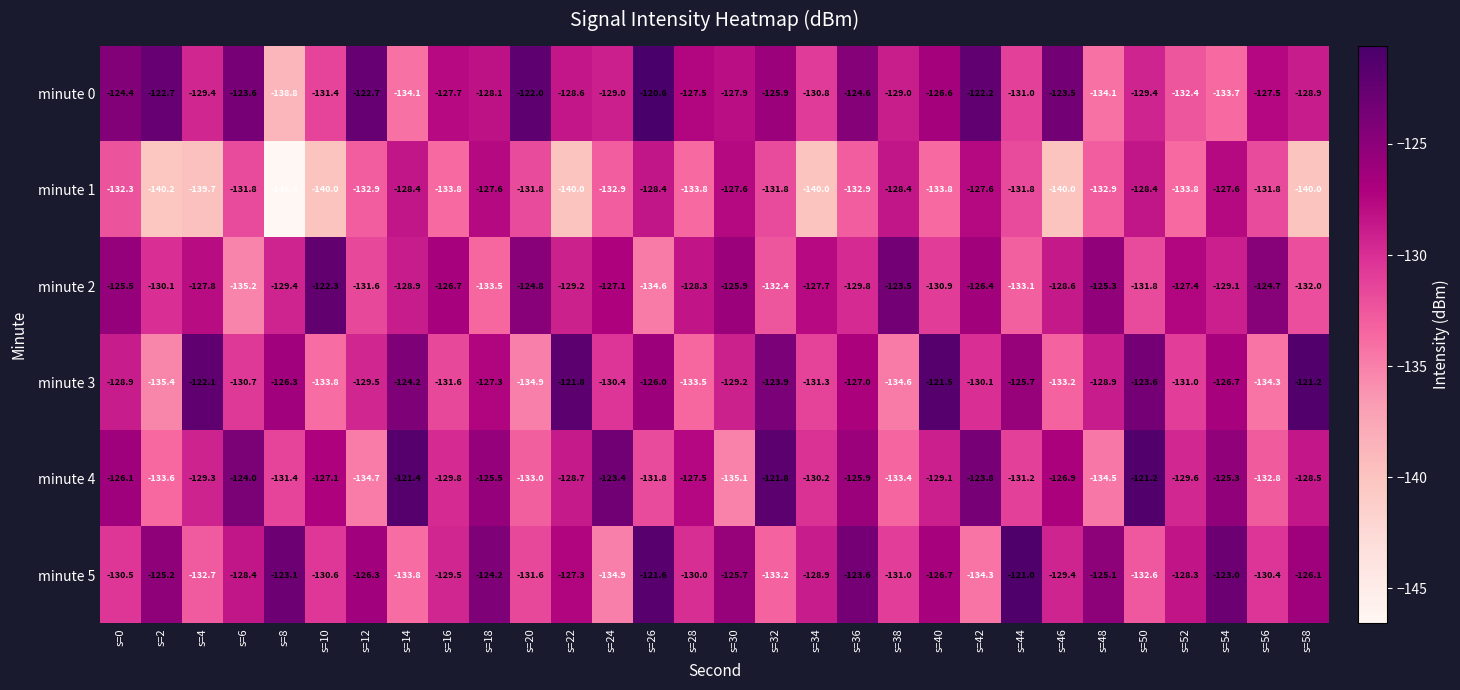

What is the approximate value of minute 4 at s=40?

-129.1